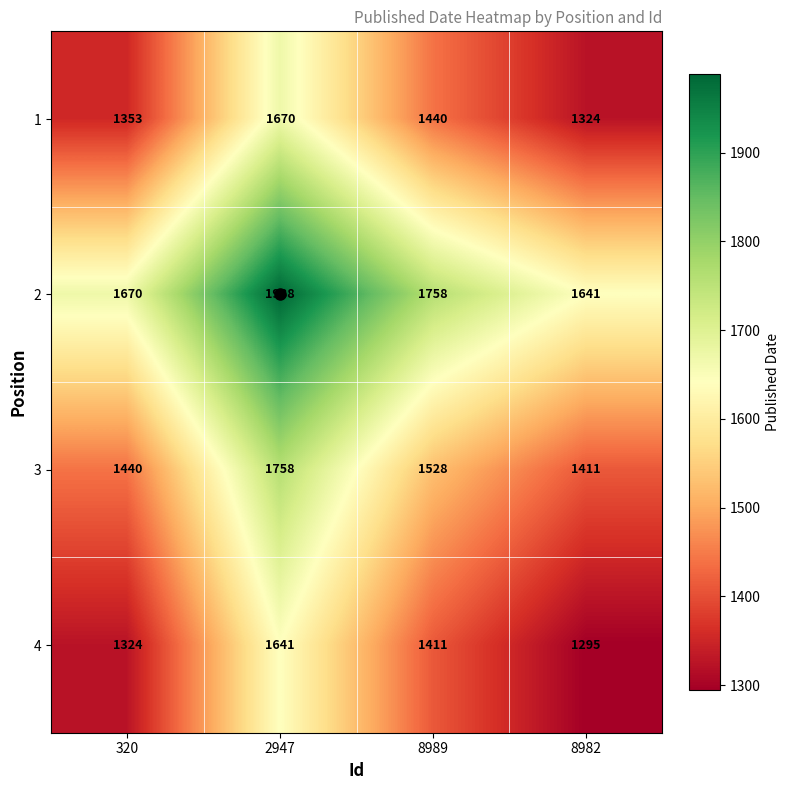

List the series in order of their peak value, lowest first.

4, 1, 3, 2